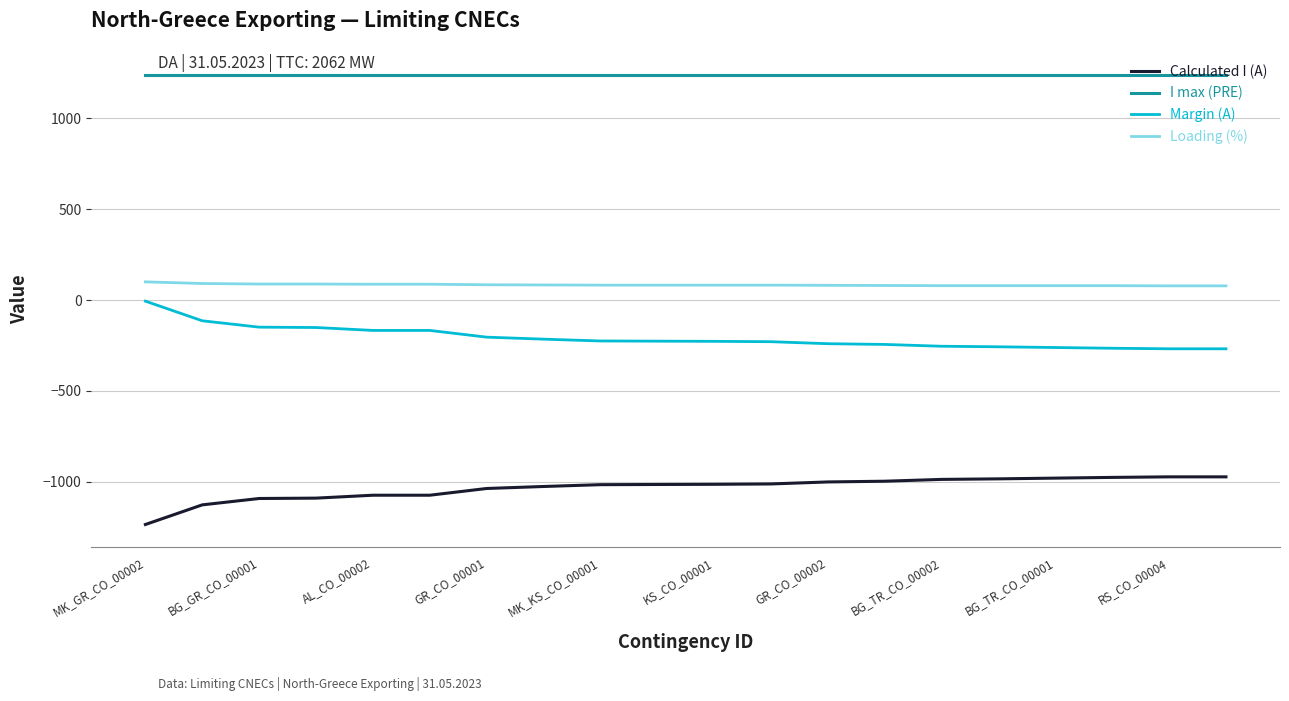

What is the difference between the maximum and minimum values in the Margin (A) series?

262